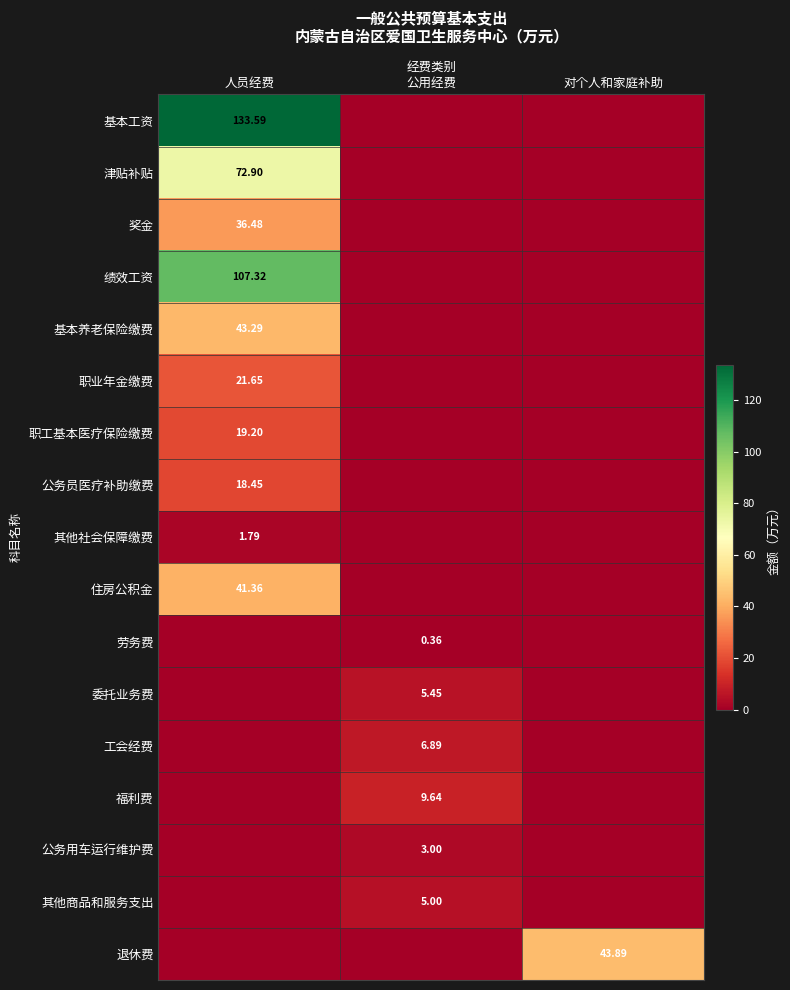

Which series has the largest total across all categories?

基本工资